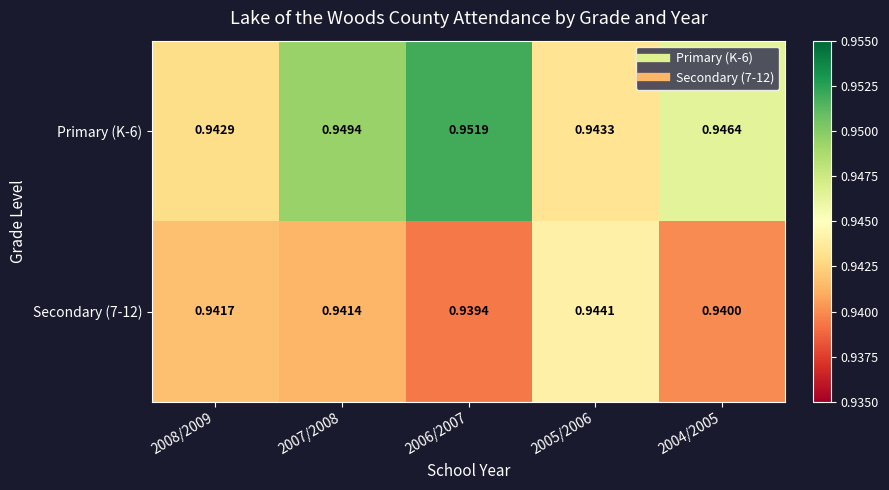

How many distinct data groups are displayed?

2